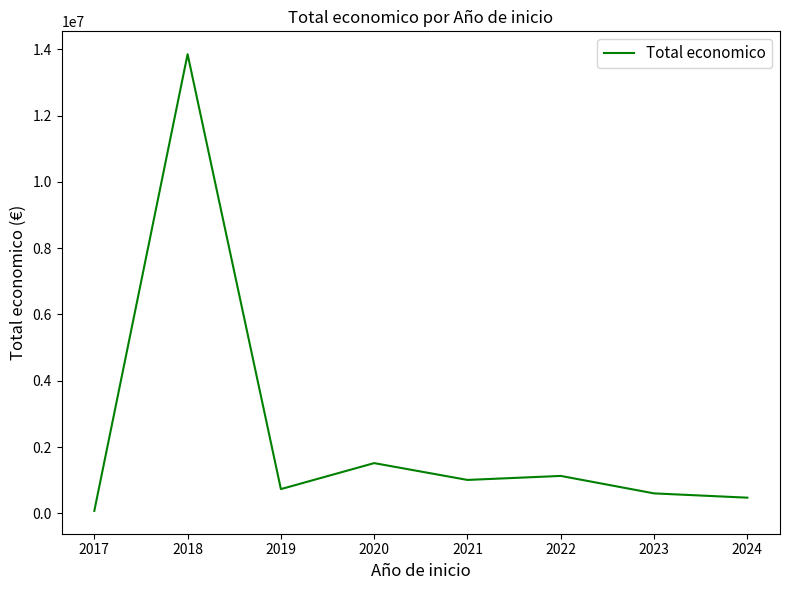

At which category does the data reach its first local valley?

2019